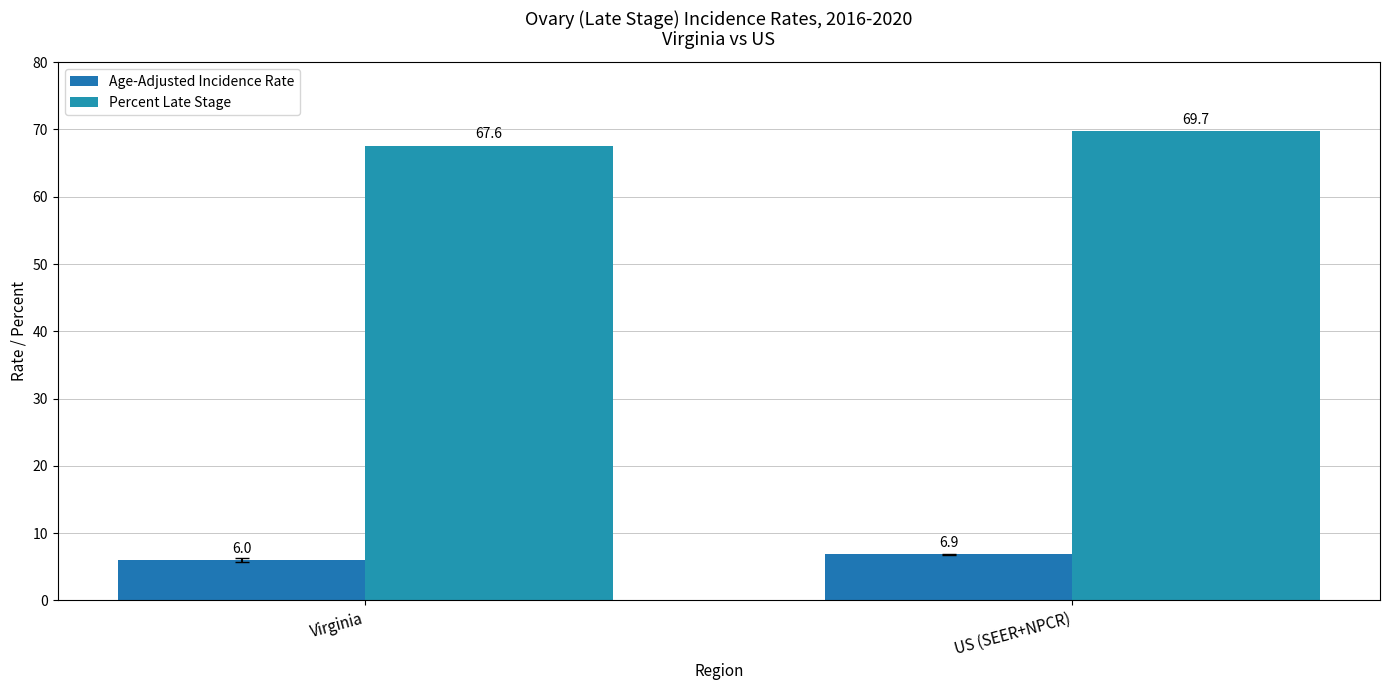

What are all the series names shown in the legend?

Age-Adjusted Incidence Rate, Percent Late Stage